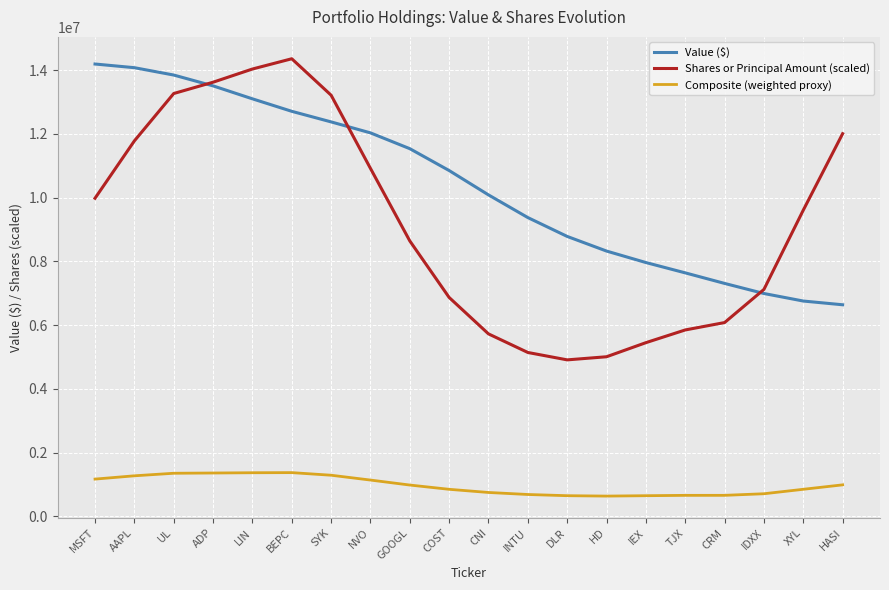

What is the total value across all series at AAPL?

27120135.9